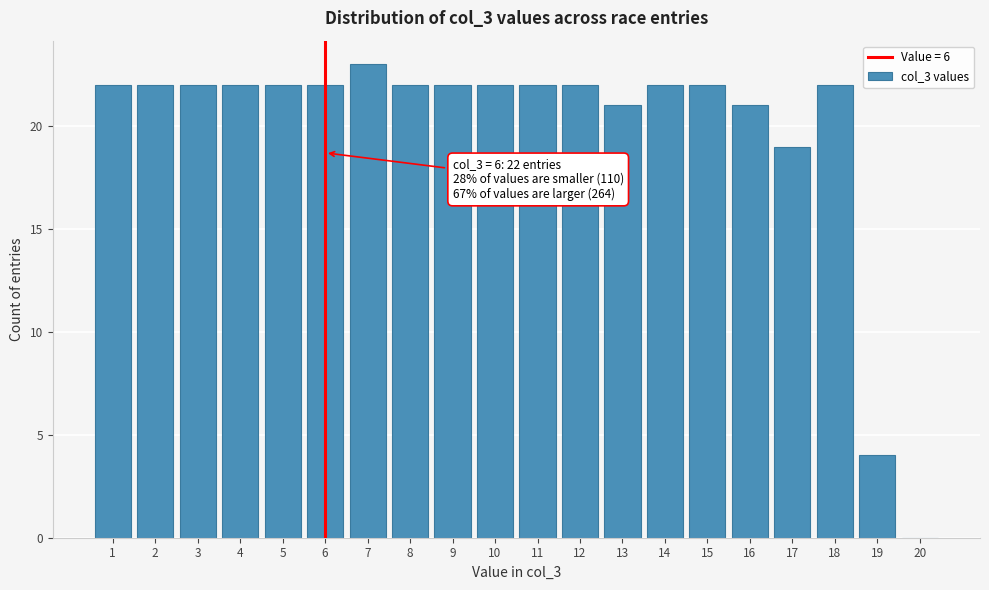

Over which range of the x-axis is the bar tallest?

6.5 to 7.5